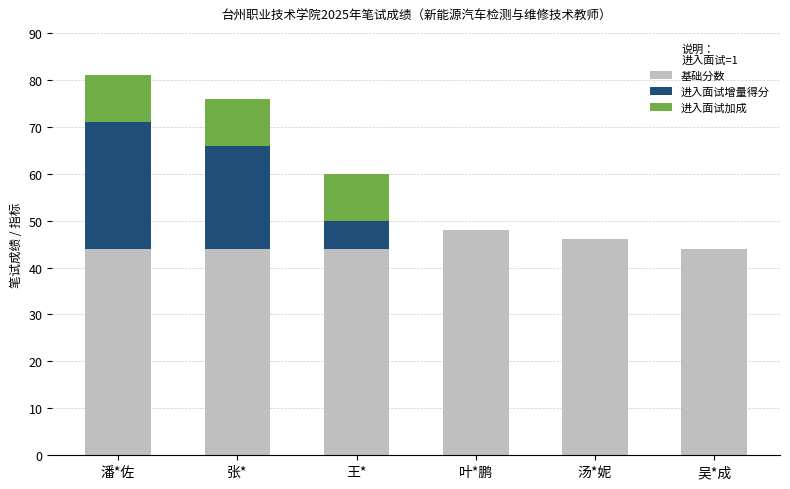

What is the label of the 5th bar from the right?

张*